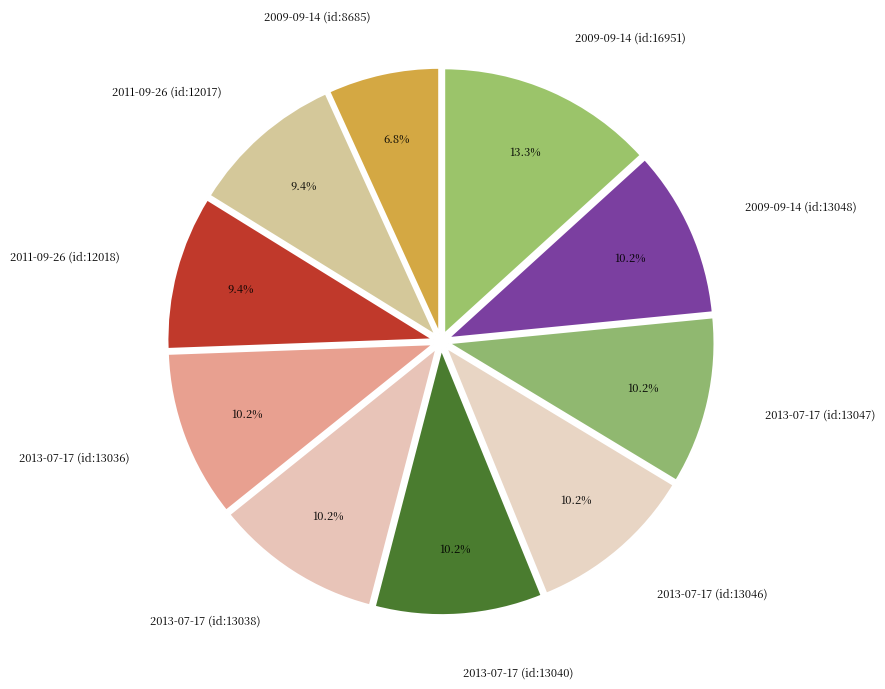

What is the ratio of the value at 2009-09-14 (id:8685) to the value at 2013-07-17 (id:13038)?

0.7